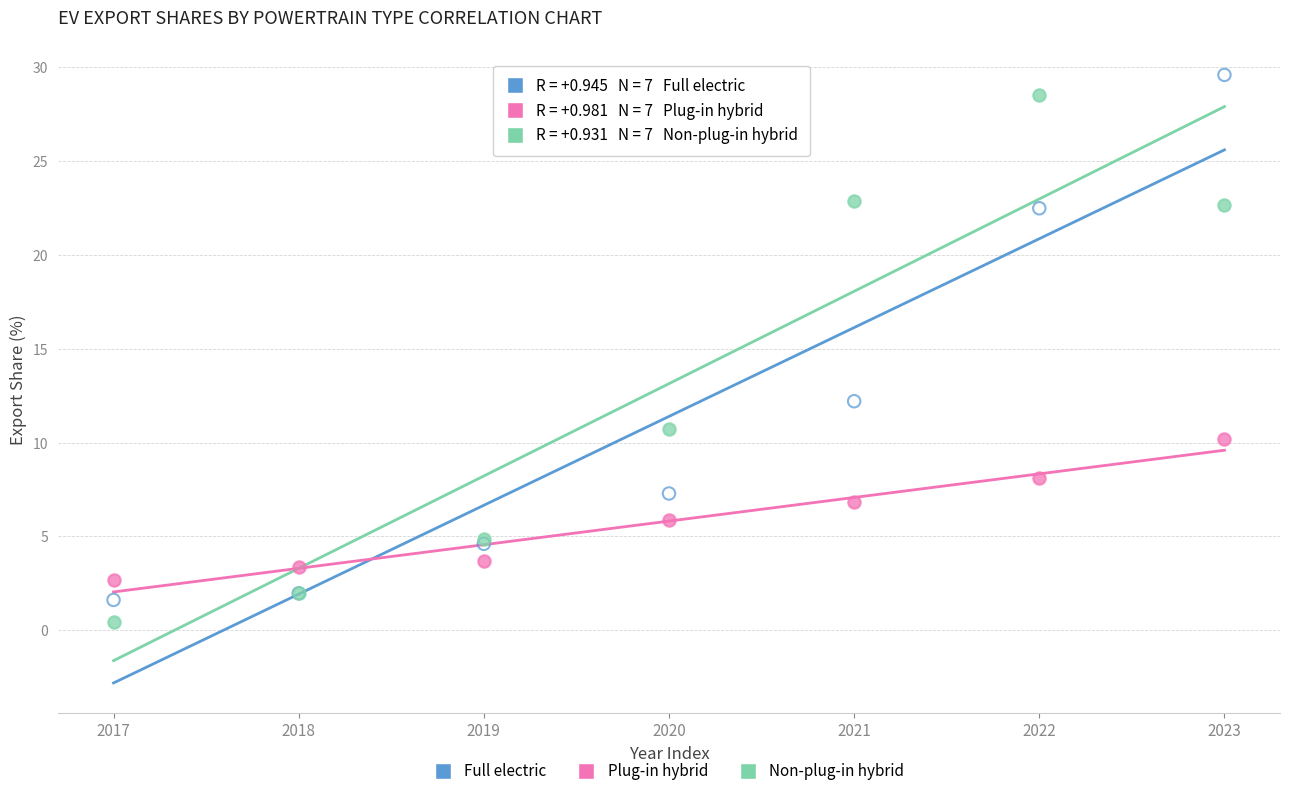

In the Full electric series, what Y value is closest to 15?

12.2